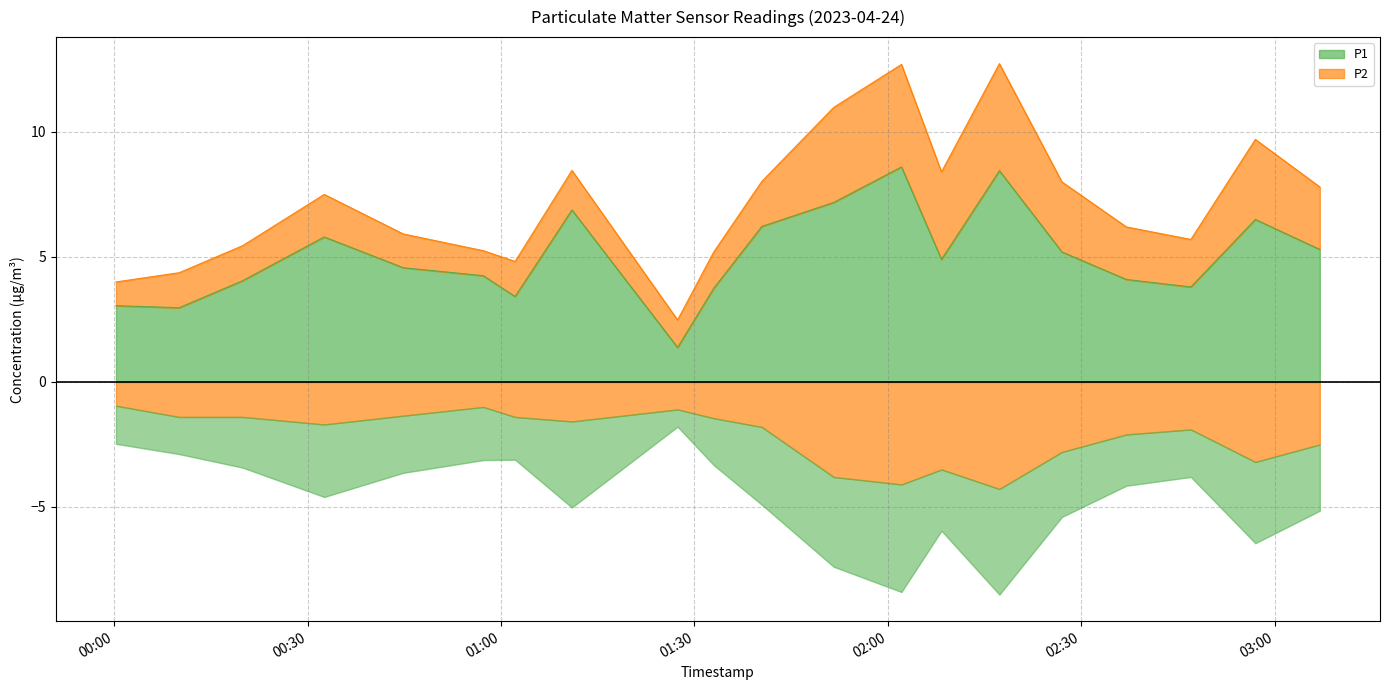

What is the average value?

5.0